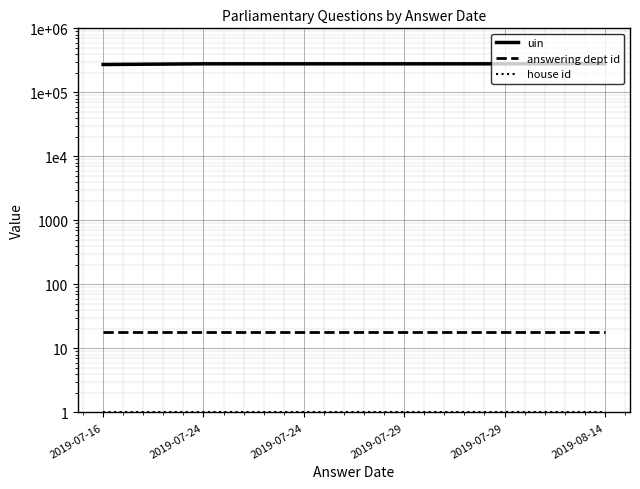

Reading right to left, what are all the values shown in this chart?

uin: 2019-08-14=280286	2019-07-29=279078	2019-07-29=279077	2019-07-24=279076	2019-07-24=279075	2019-07-16=272117
answering dept id: 2019-08-14=18	2019-07-29=18	2019-07-29=18	2019-07-24=18	2019-07-24=18	2019-07-16=18
house id: 2019-08-14=1	2019-07-29=1	2019-07-29=1	2019-07-24=1	2019-07-24=1	2019-07-16=1